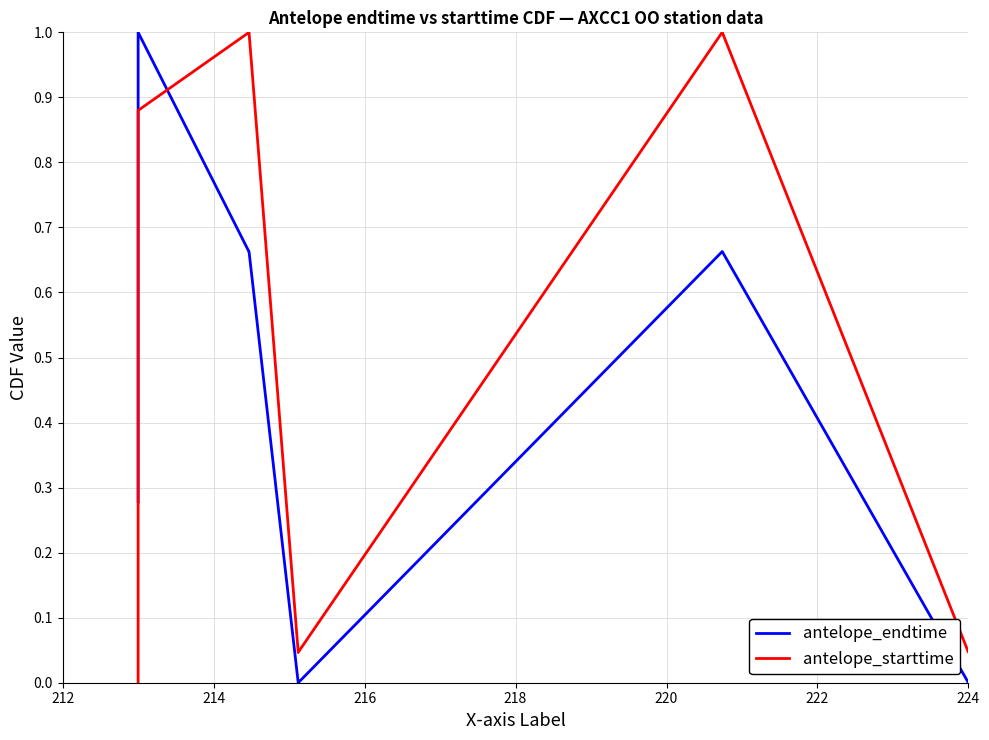

The value of antelope_starttime at 14 is 0.1. True or false?

False